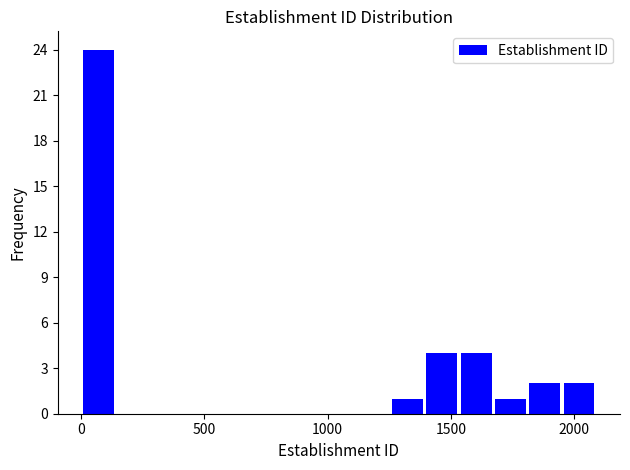

Read against the x-axis, roughly where is the centre of the tallest bar?

50